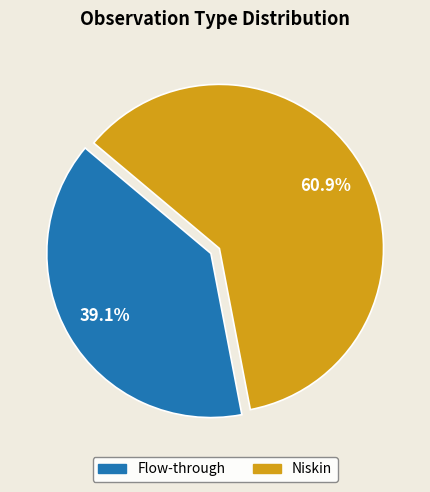

To the nearest percent, what is the difference between the largest and smallest slice percentages?

22%